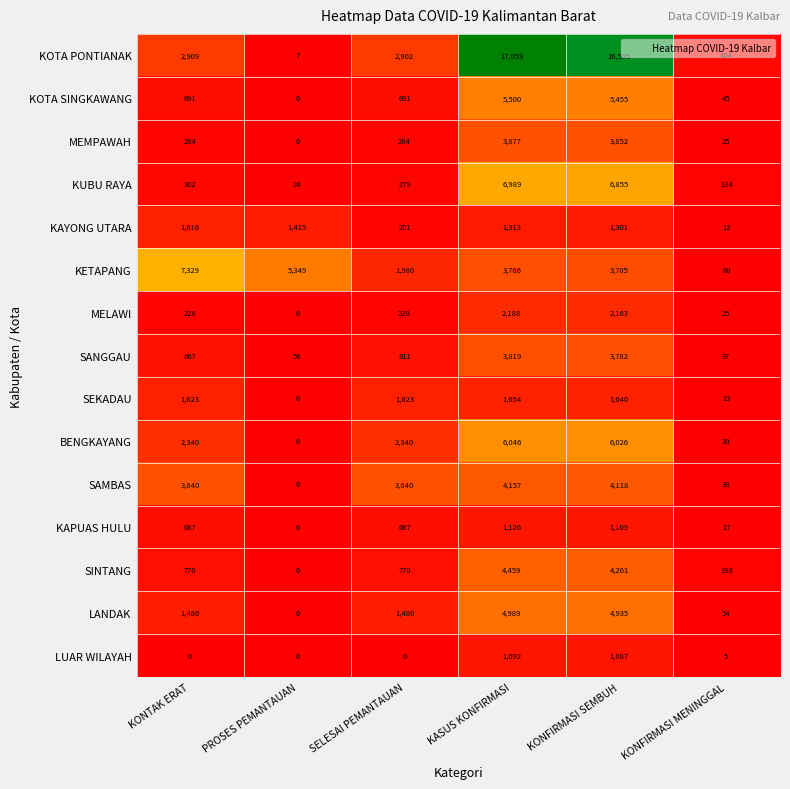

What value does the KAYONG UTARA series have at PROSES PEMANTAUAN?

1415